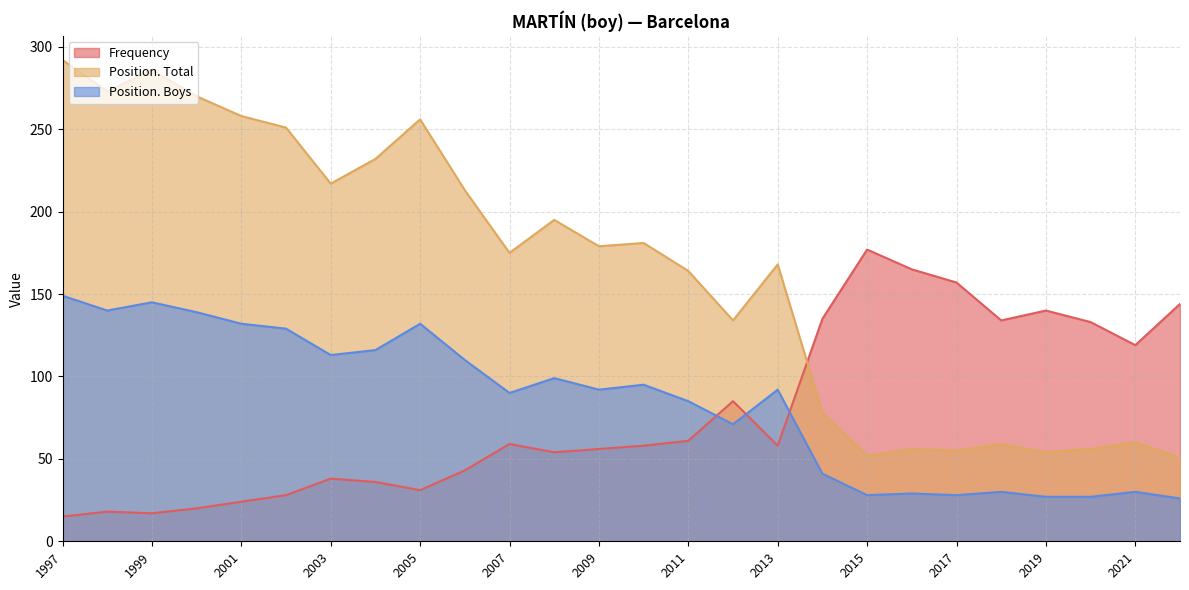

Is the value of Position. Total at 2006 greater than the value of Position. Boys at 2019?

Yes